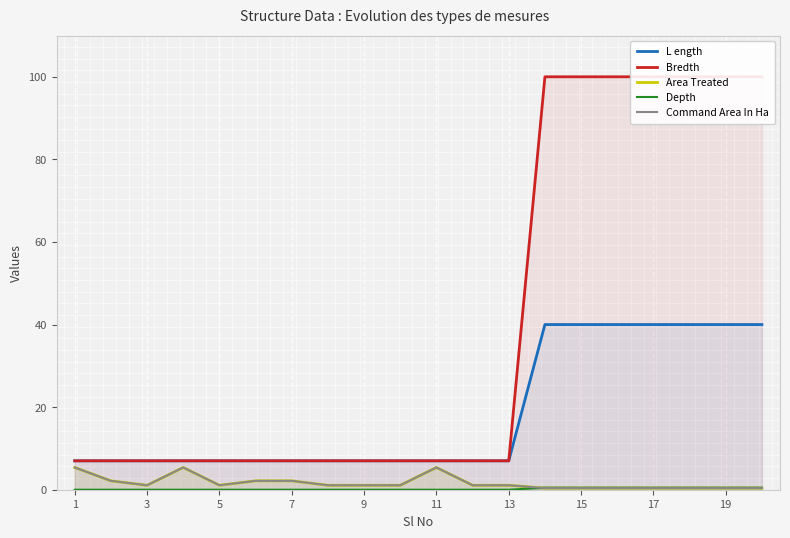

Which series has the largest range (max minus min)?

Bredth